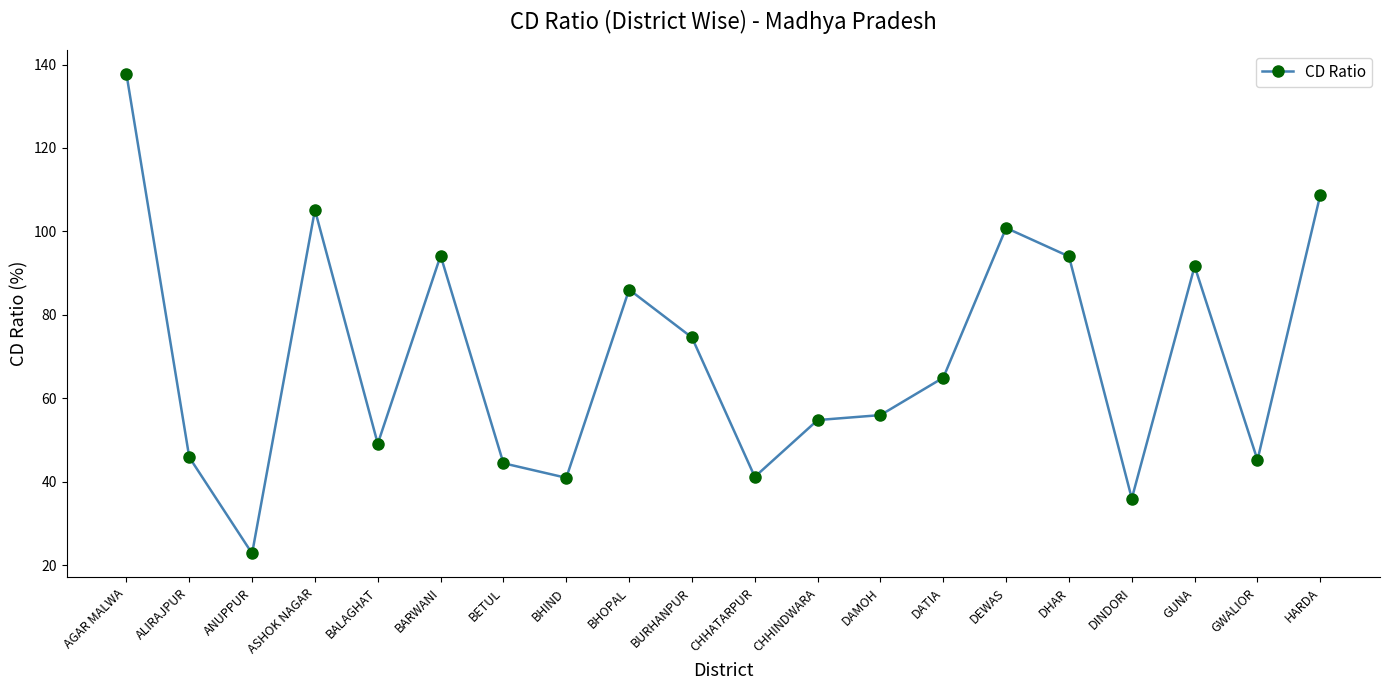

What is the average value?

69.7